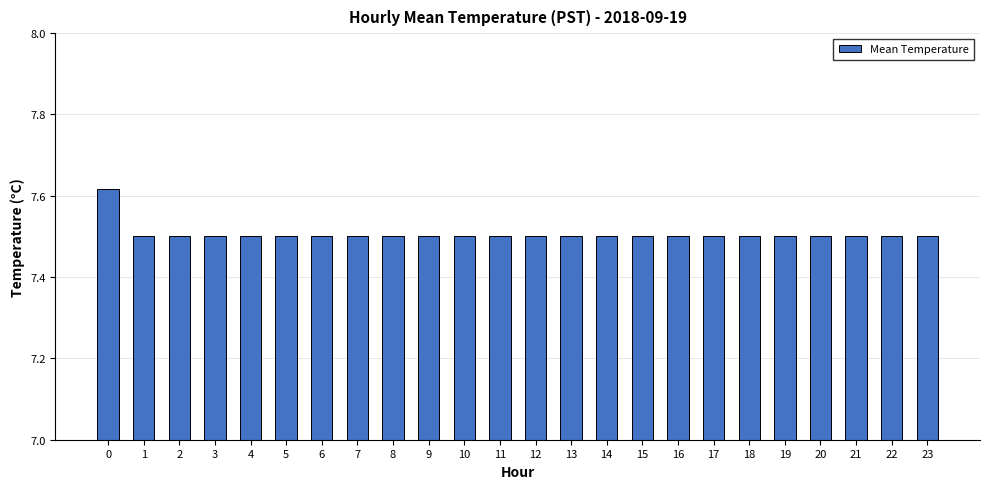

What is the sum of the values at 16 and 20?

15.0